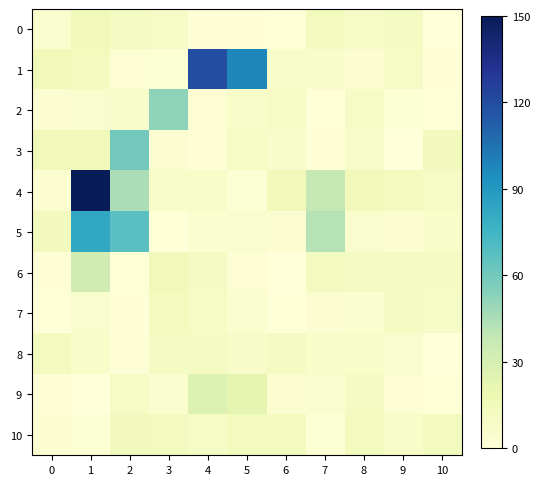

Which series has the widest spread of values?

4